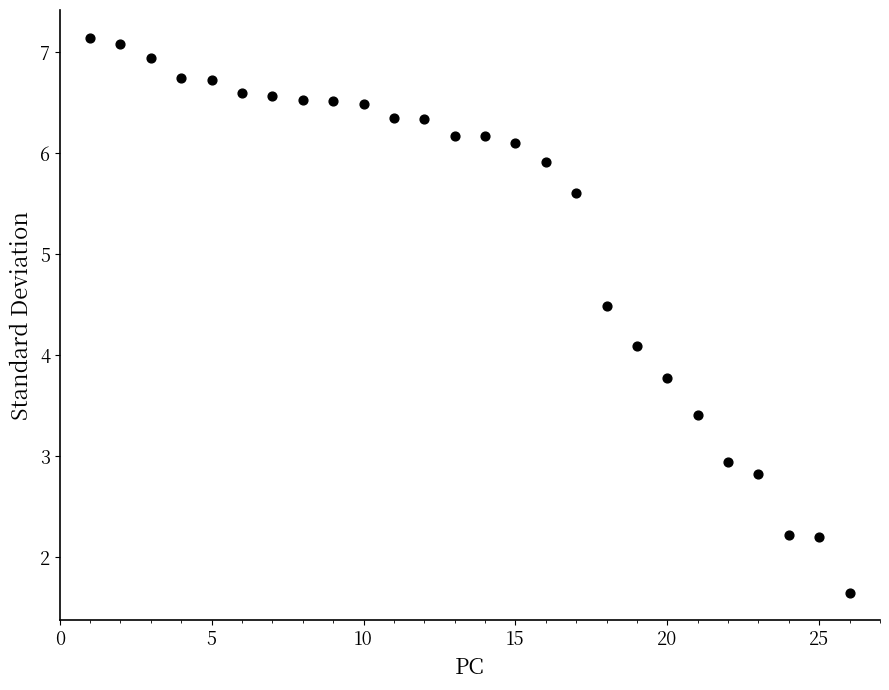

What Y value in the scatter plot is closest to 4?

4.1